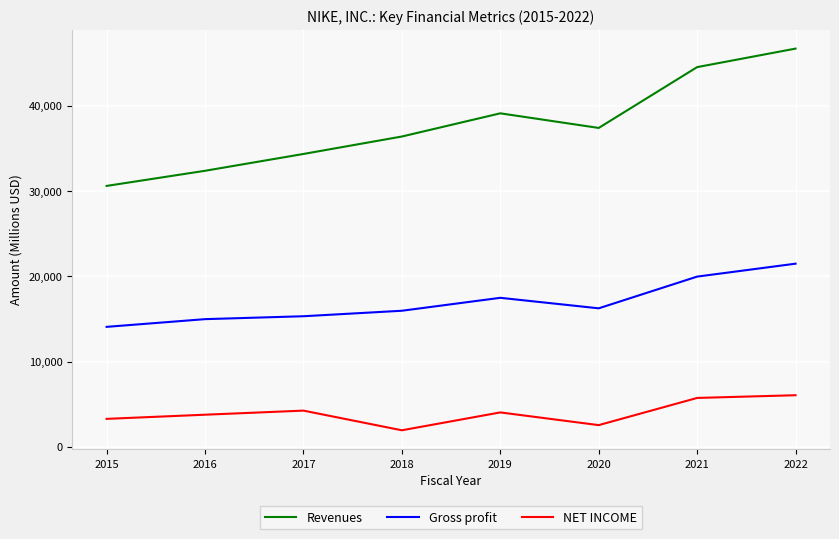

Is the value of Revenues at 2018 greater than the value of NET INCOME at 2020?

Yes